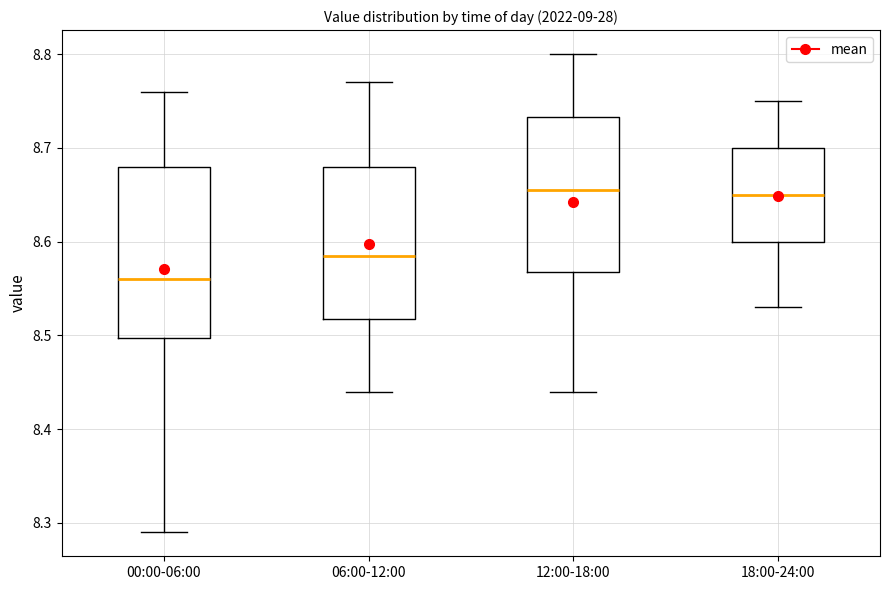

Where does the upper whisker of the box for 06:00-12:00 end on the y-axis? The values are not printed on the chart, so give them approximately, as read against the axis.

8.77